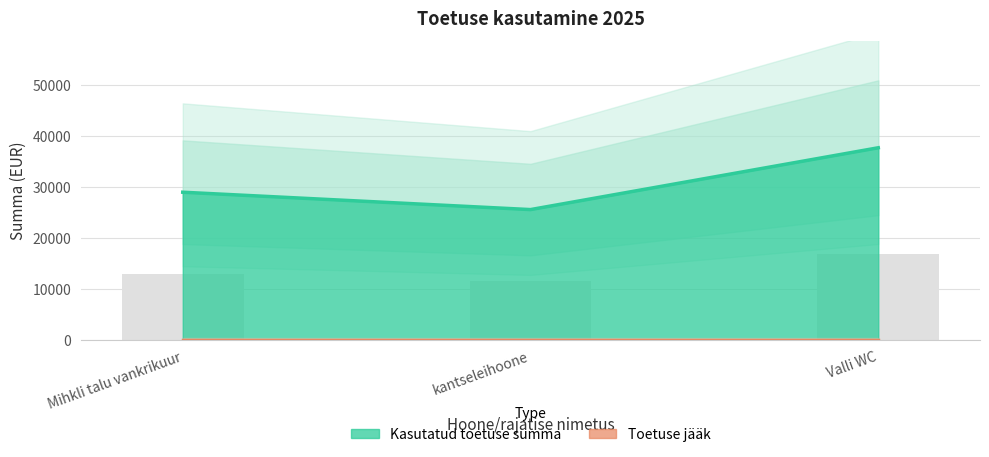

List the labels in order of value, largest first.

Valli WC, Mihkli talu vankrikuur, kantseleihoone